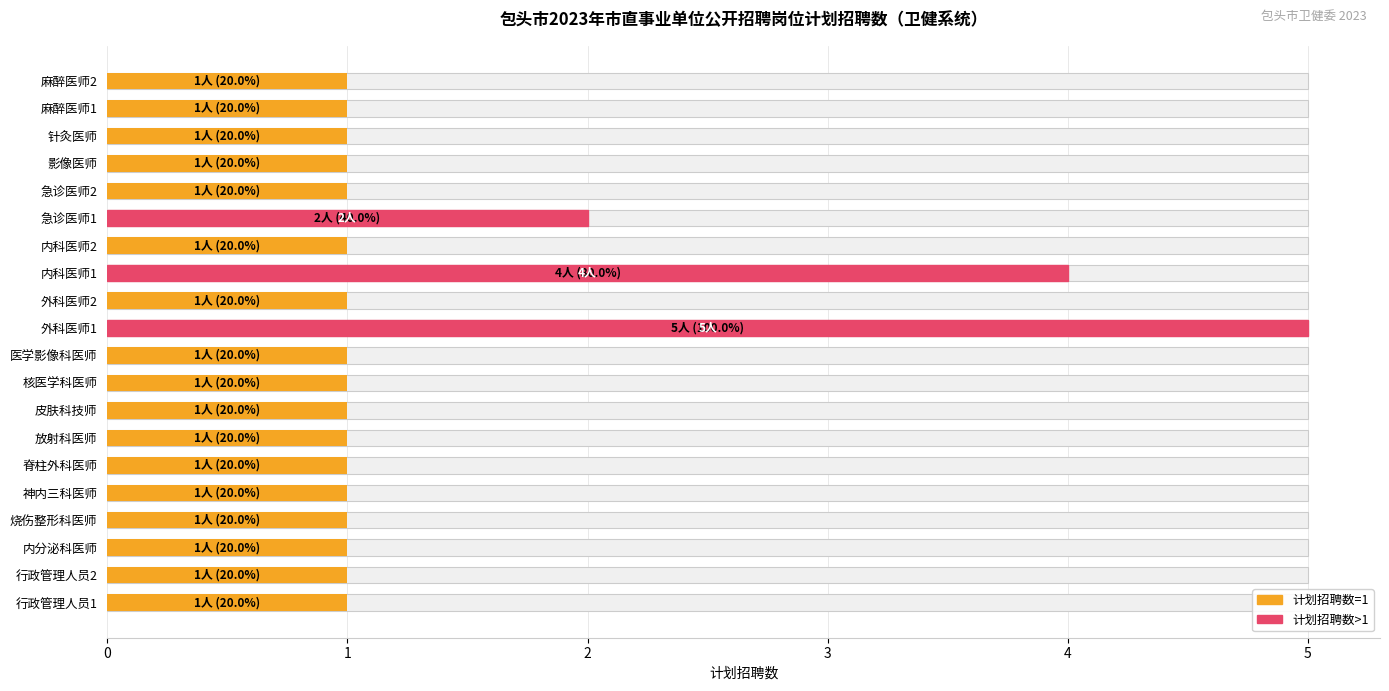

How many values exceed 1?

3